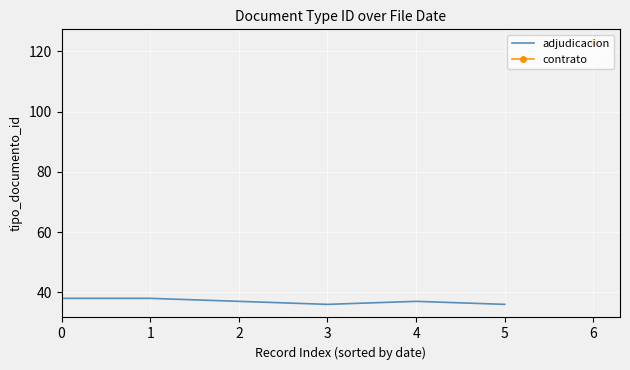

What is the difference between the values at 5 and 1?

2